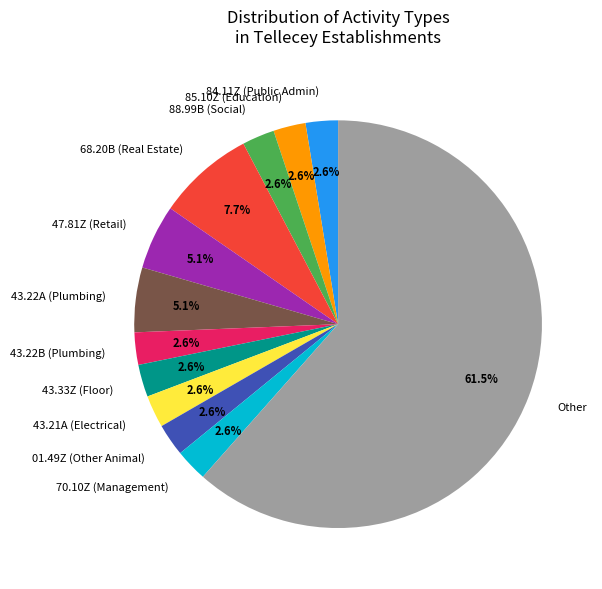

To the nearest percent, what percentage of the pie is 85.10Z?

3%